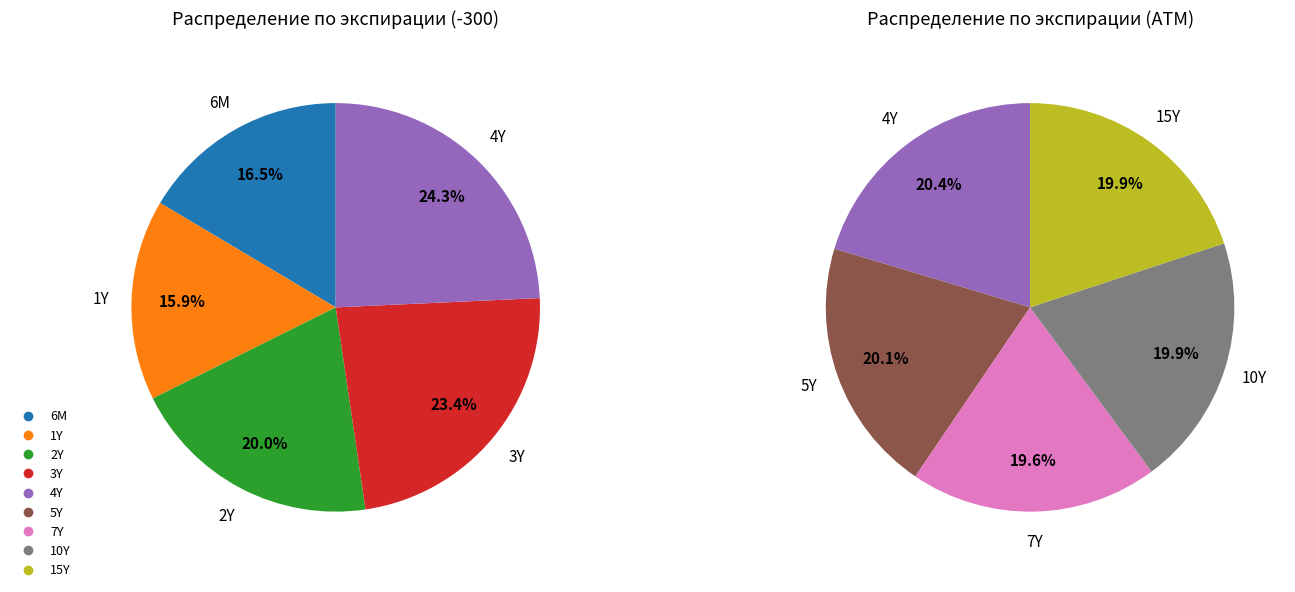

Rank the categories by value from lowest to highest.

1Y, 6M, 2Y, 3Y, 7Y, 10Y, 15Y, 5Y, 4Y